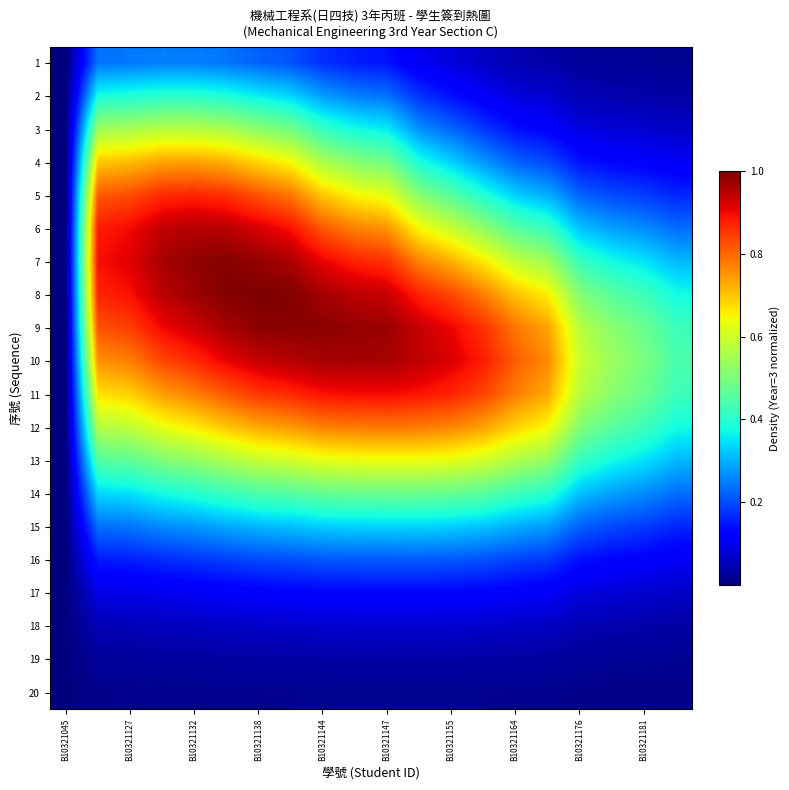

How many categories are shown in the chart?

20